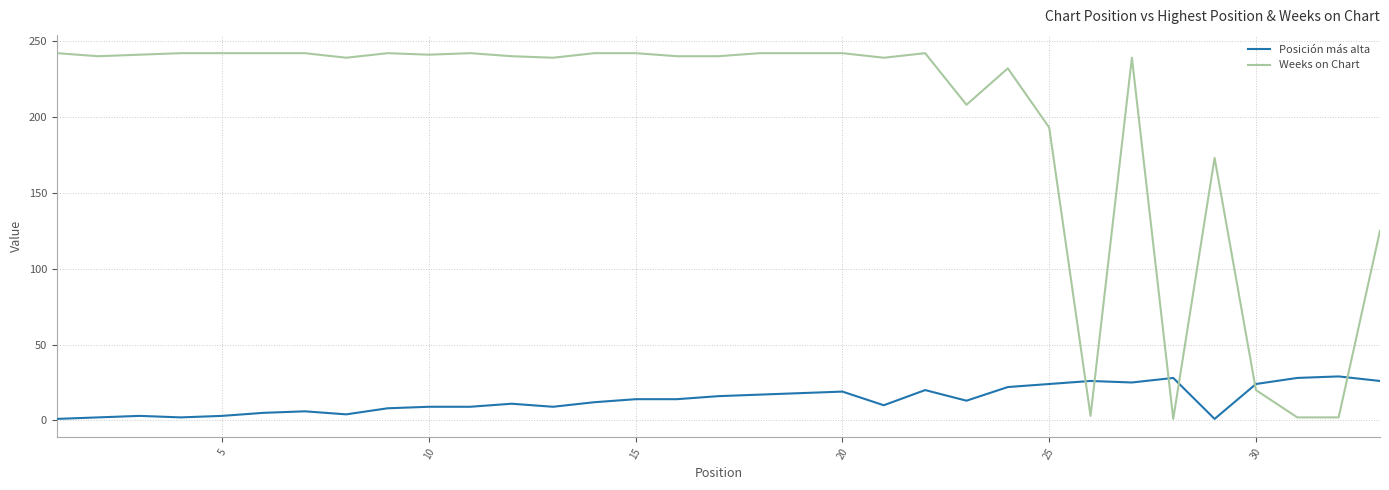

List the series in order of their peak value, lowest first.

Posición más alta, Weeks on Chart